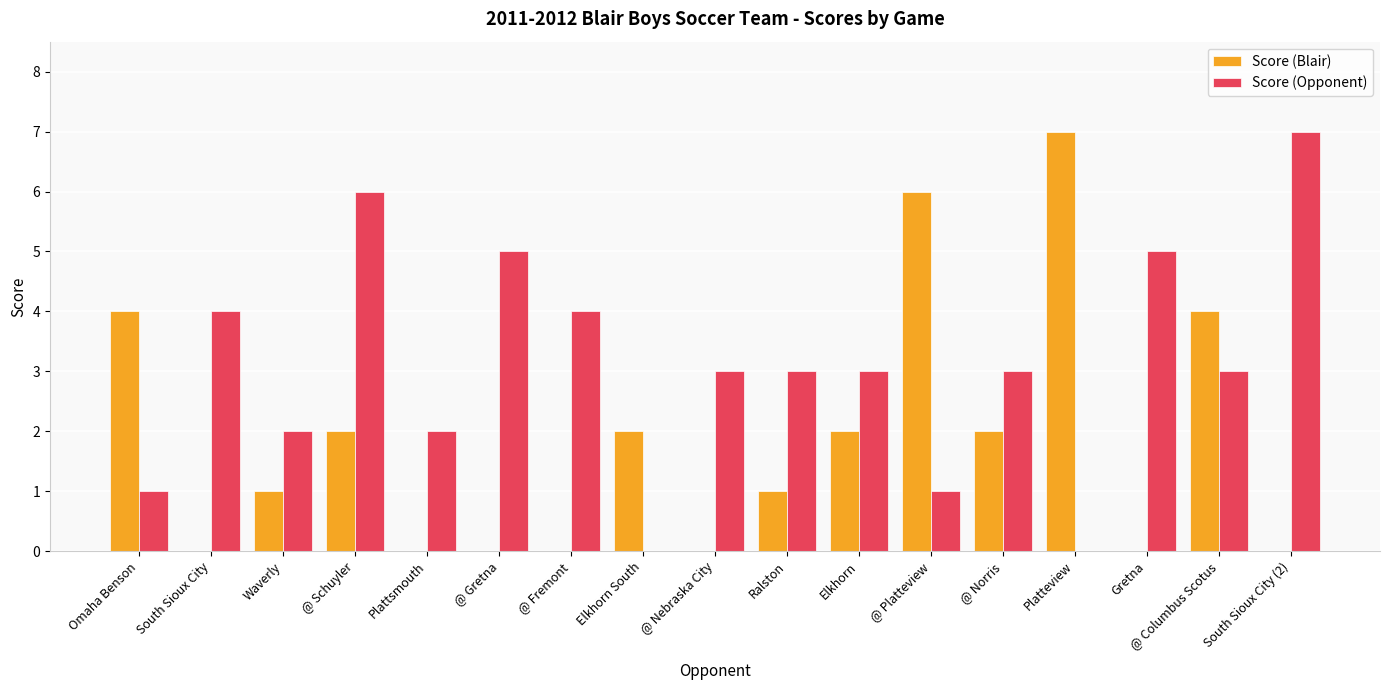

The value of Score (Opponent) at @ Gretna is 5. True or false?

True